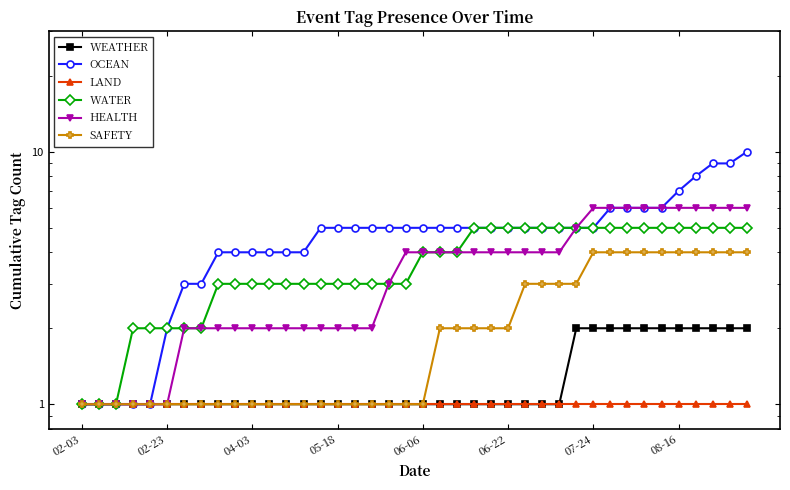

What is the average value of the SAFETY series?

2